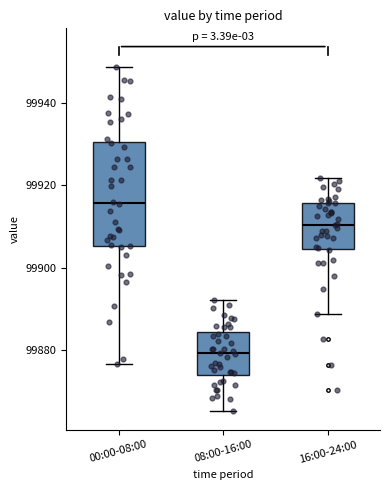

Reading left to right, transcribe this box plot: for each box, give where its median line is, the range the box spans, and where its two whiskers end, as read against the y-axis. The values are not printed on the chart, so give them approximately, as read against the axis.

00:00-08:00: median 99916, box 99906 to 99930, whiskers 99876 to 99948
08:00-16:00: median 99880, box 99874 to 99884, whiskers 99866 to 99892
16:00-24:00: median 99910, box 99904 to 99916, whiskers 99888 to 99922